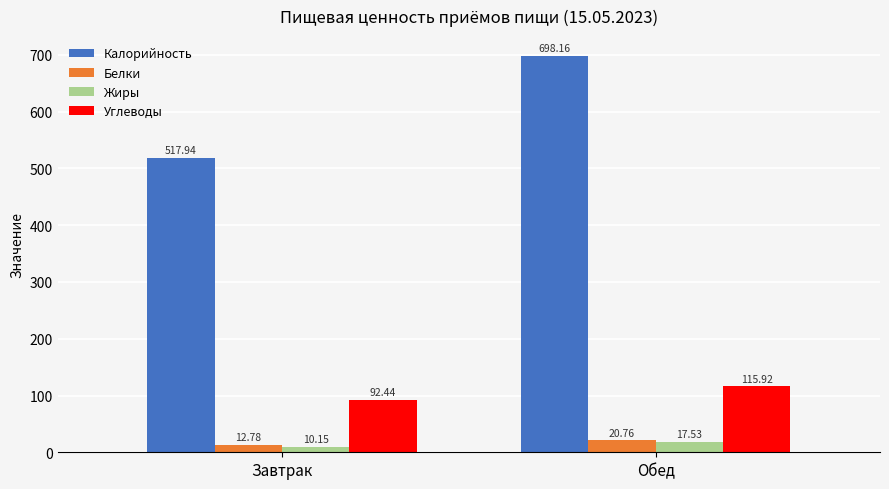

How many distinct data groups are displayed?

4